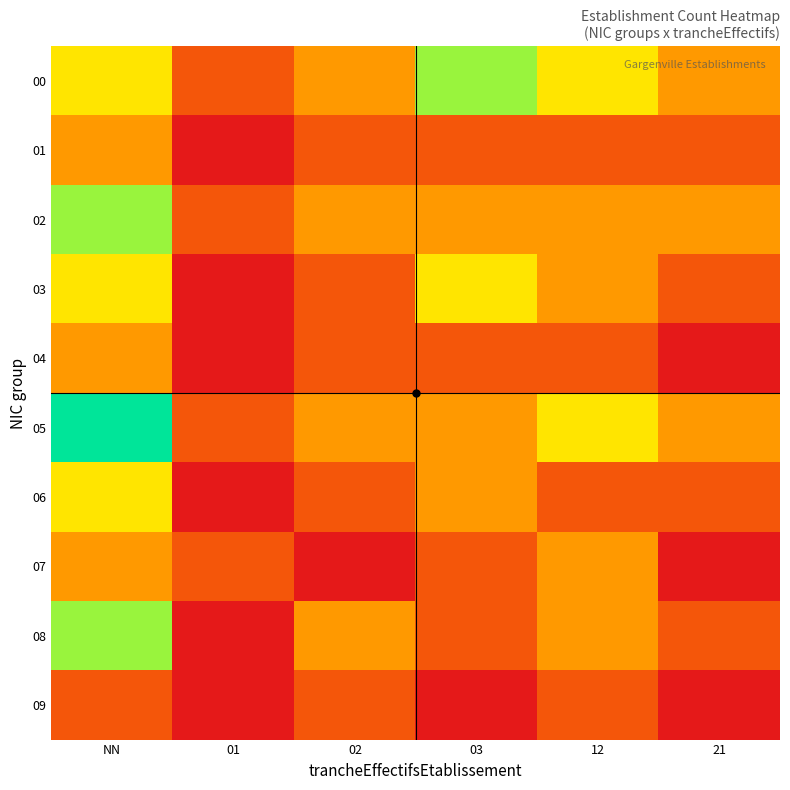

Reading right to left, list all the values displayed in this chart.

00: 21=2	12=3	03=4	02=2	01=1	NN=3
01: 21=1	12=1	03=1	02=1	01=0	NN=2
02: 21=2	12=2	03=2	02=2	01=1	NN=4
03: 21=1	12=2	03=3	02=1	01=0	NN=3
04: 21=0	12=1	03=1	02=1	01=0	NN=2
05: 21=2	12=3	03=2	02=2	01=1	NN=5
06: 21=1	12=1	03=2	02=1	01=0	NN=3
07: 21=0	12=2	03=1	02=0	01=1	NN=2
08: 21=1	12=2	03=1	02=2	01=0	NN=4
09: 21=0	12=1	03=0	02=1	01=0	NN=1